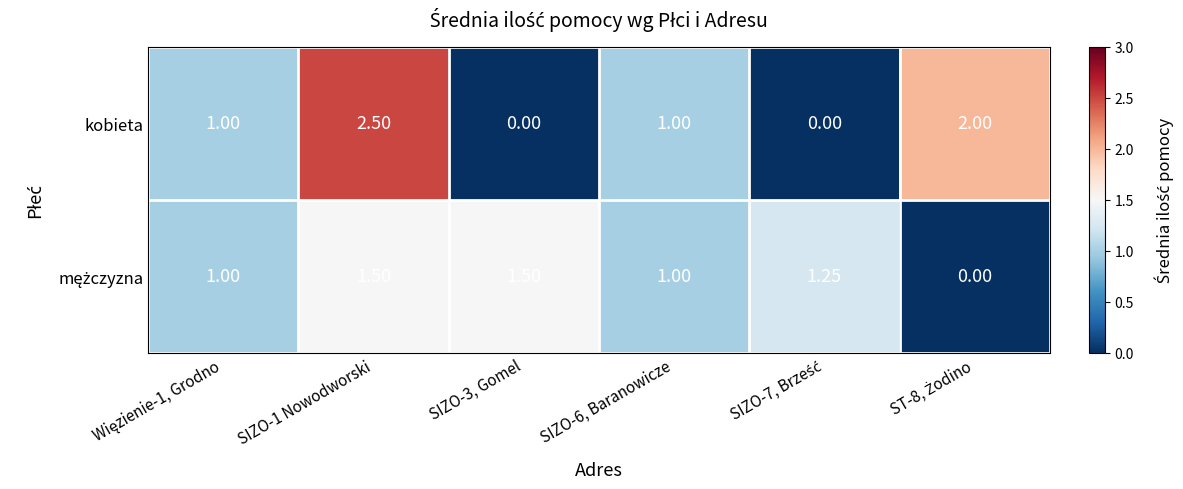

What is the total value across all series at SIZO-1 Nowodworski?

4.0